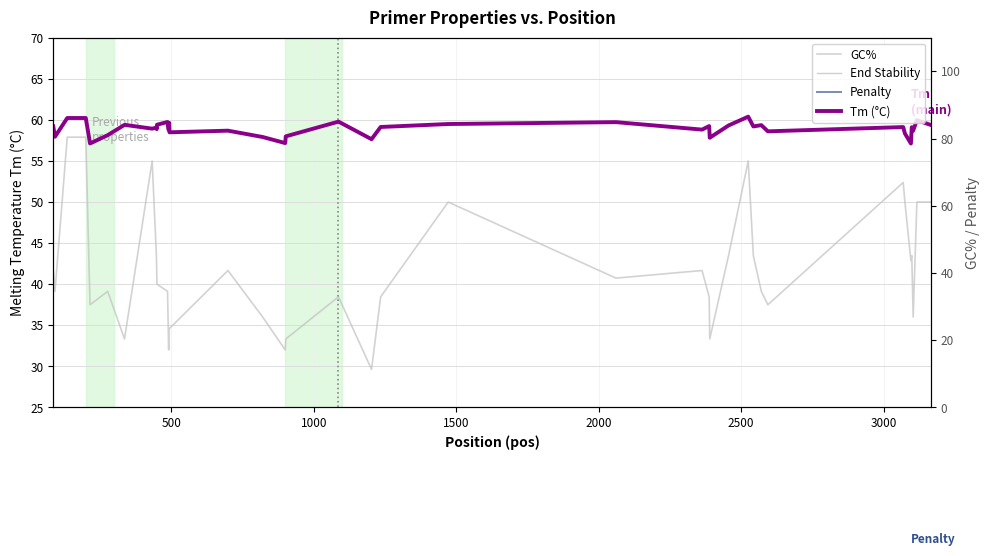

True or false: Tm (°C) and GC% intersect in this chart.

False